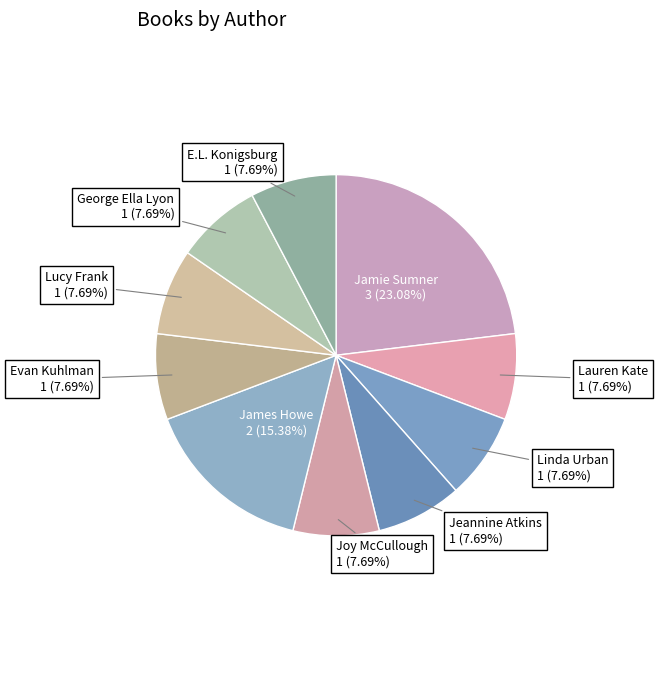

Approximately how many times larger is the value at James Howe compared to Linda Urban?

2.0